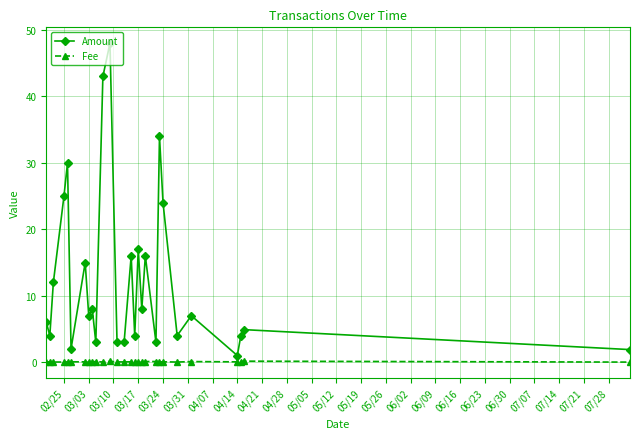

True or false: Amount and Fee cross at least once.

False